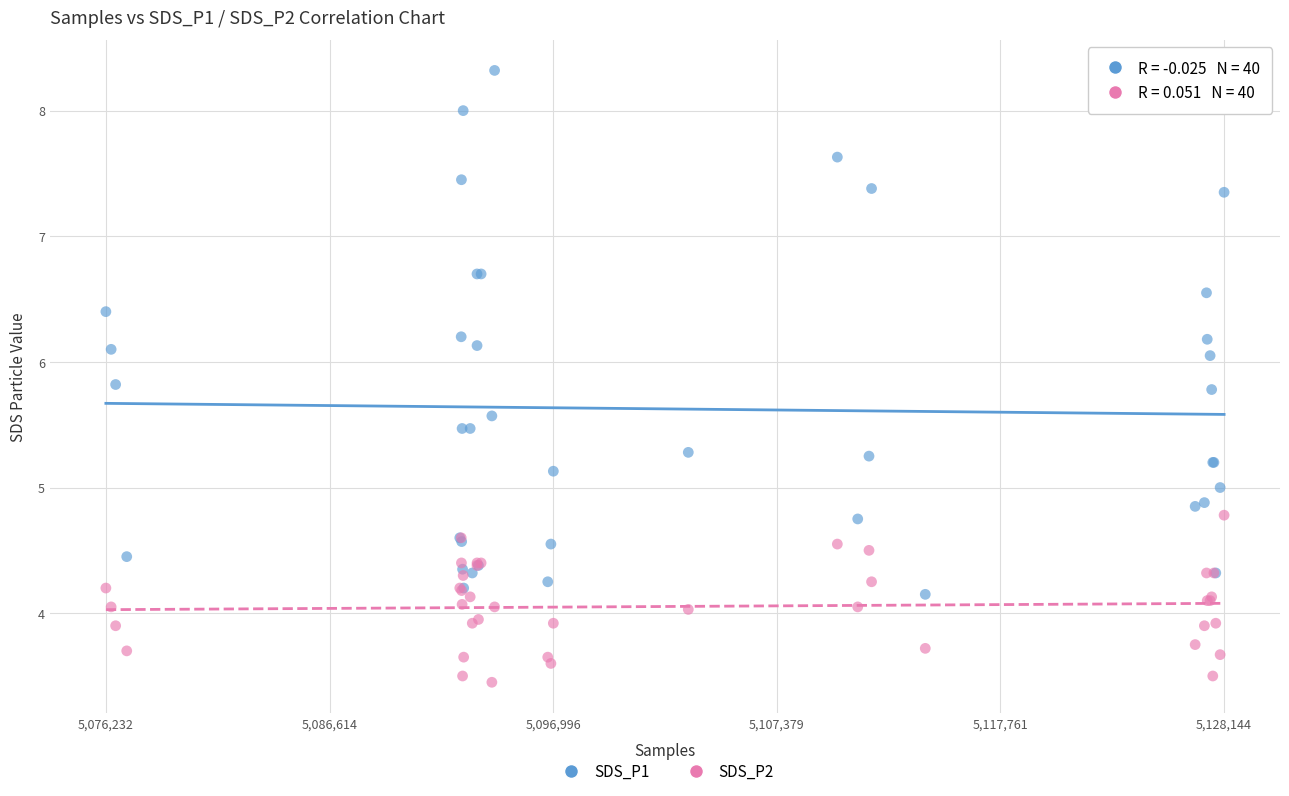

Which series has the widest spread of Y values?

SDS_P1